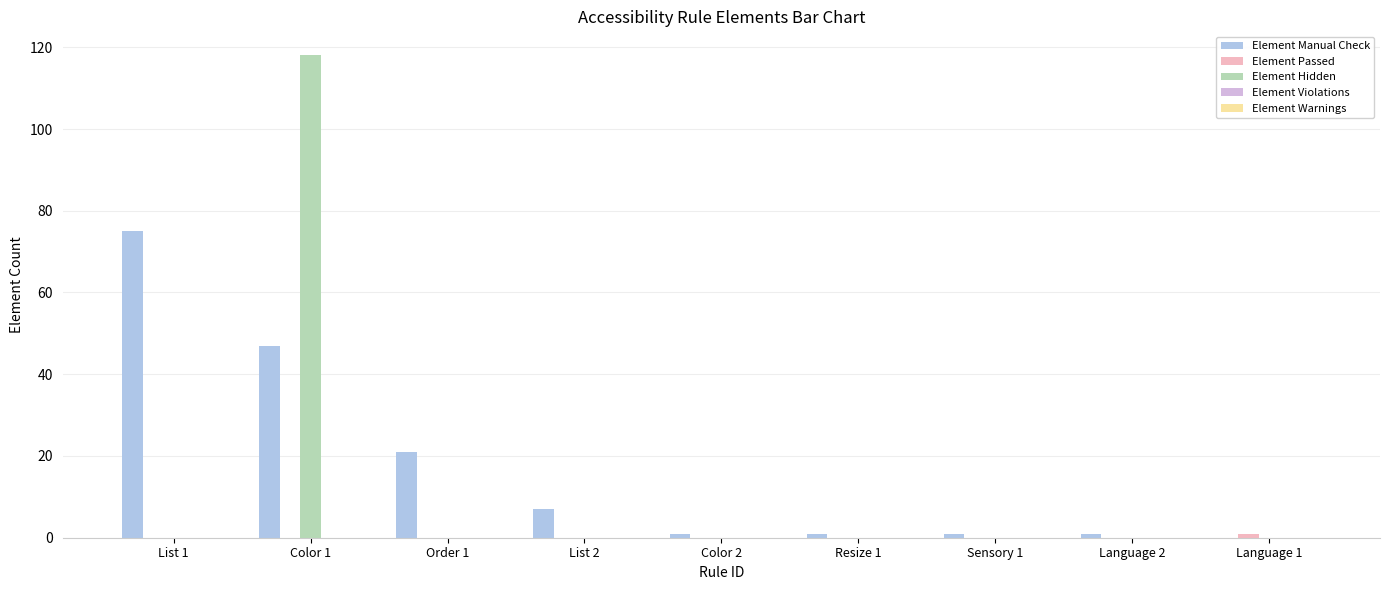

Between Color 1 and Language 1, which series saw the biggest shift?

Element Hidden